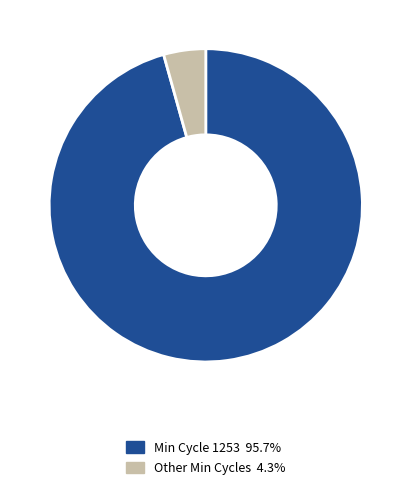

Is there a majority slice in this chart?

Yes